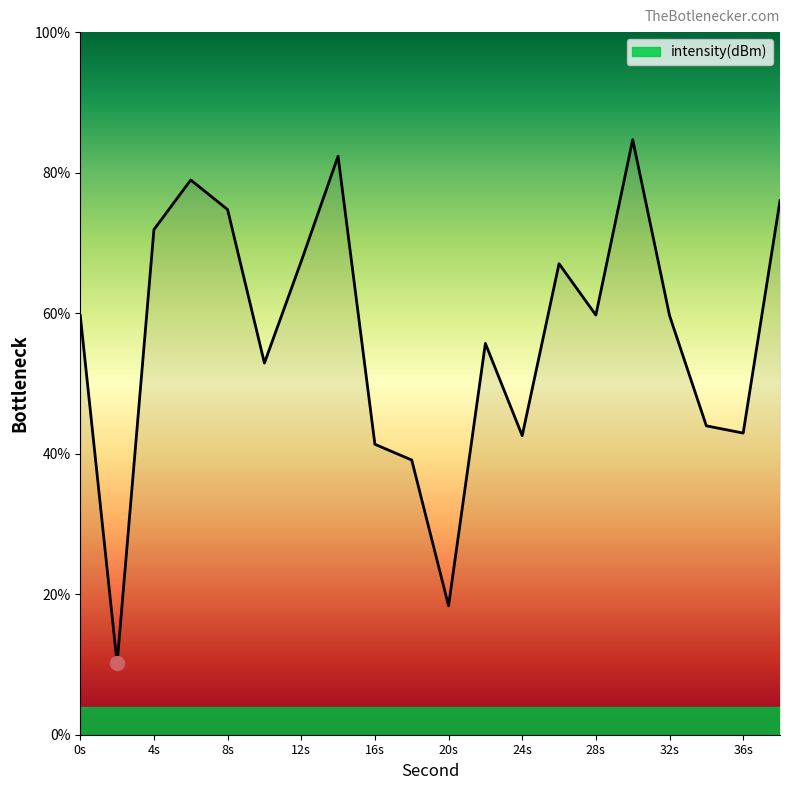

What is the smallest value displayed?

10.2